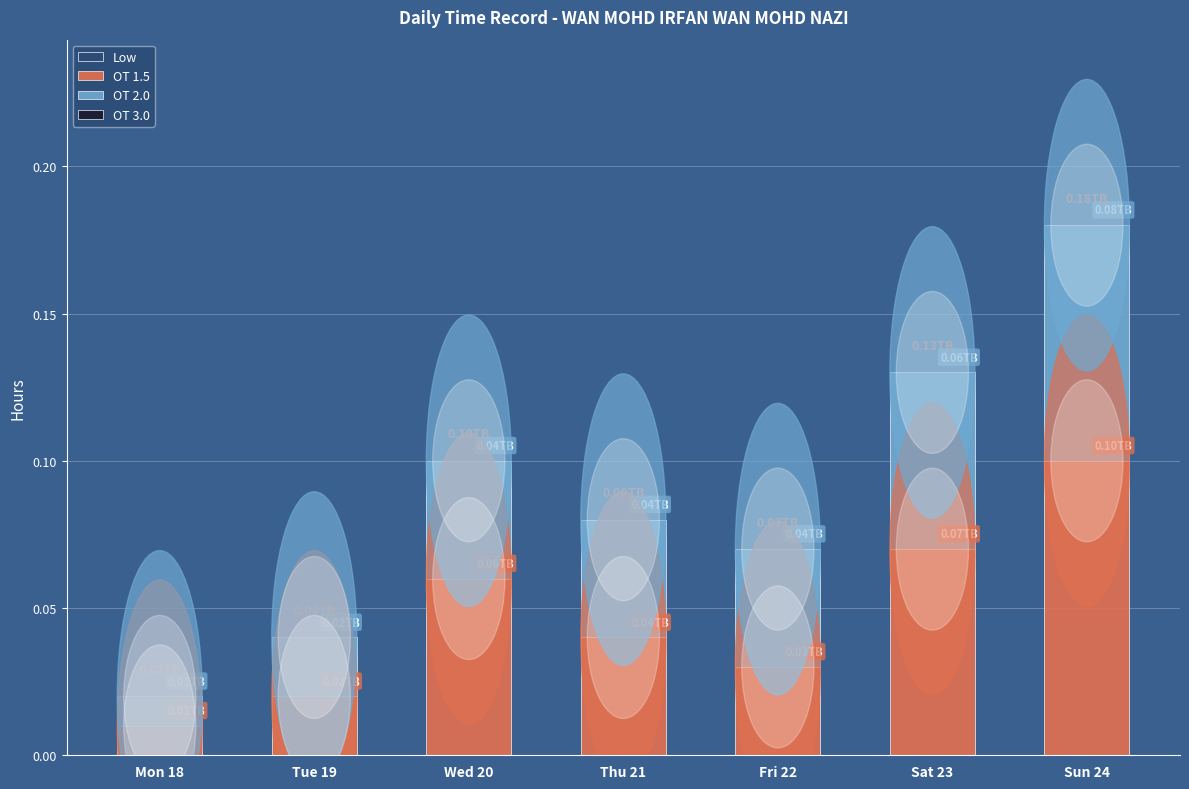

At which category is the sum across all series the highest?

Sun 24